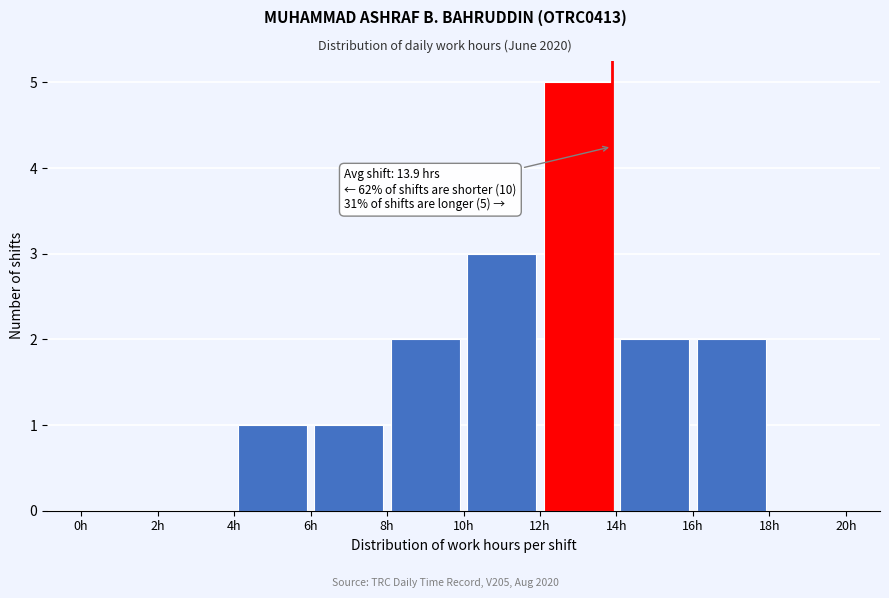

Which range on the x-axis has the tallest bar?

12 to 14